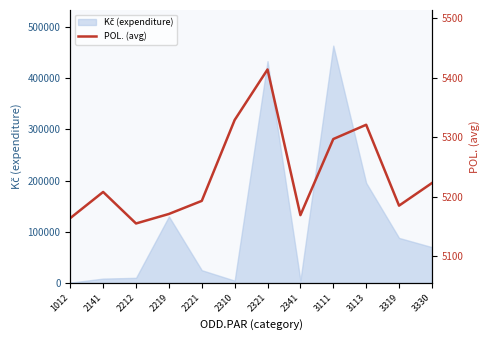

At which category does the chart reach its peak across all series?

2321